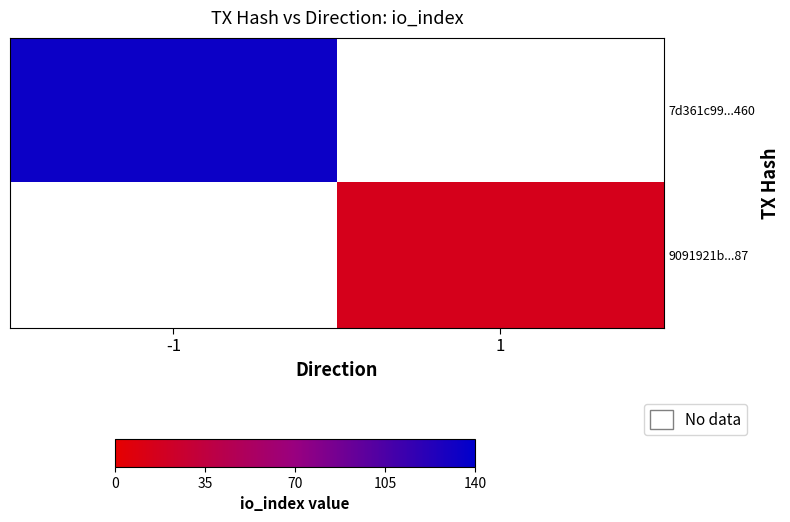

Which series has the widest spread of values?

7d361c99...460